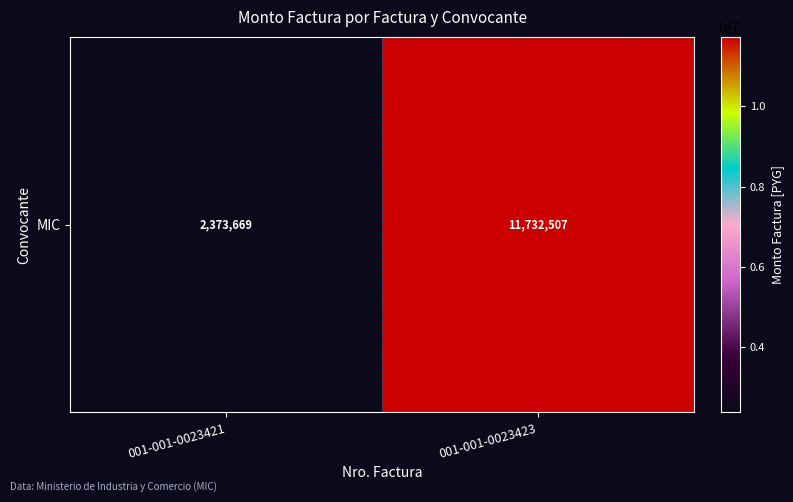

What is the ratio of the value at 001-001-0023423 to the value at 001-001-0023421?

4.9